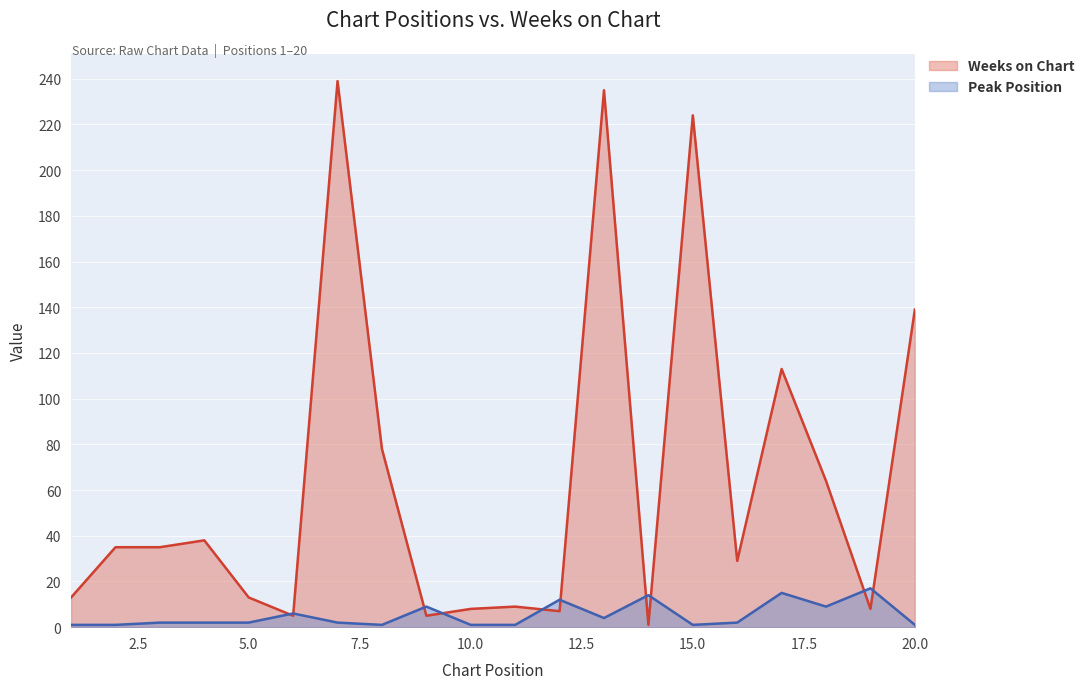

Is the value of Peak Position at 13 greater than the value of Weeks on Chart at 2?

No